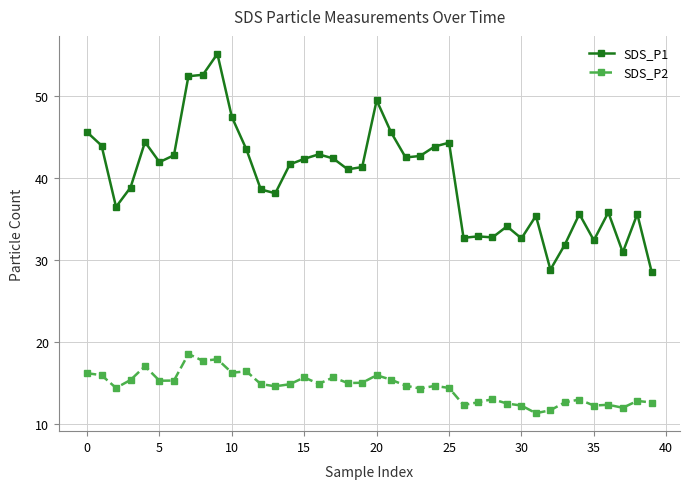

List the series in order of their peak value, highest first.

SDS_P1, SDS_P2